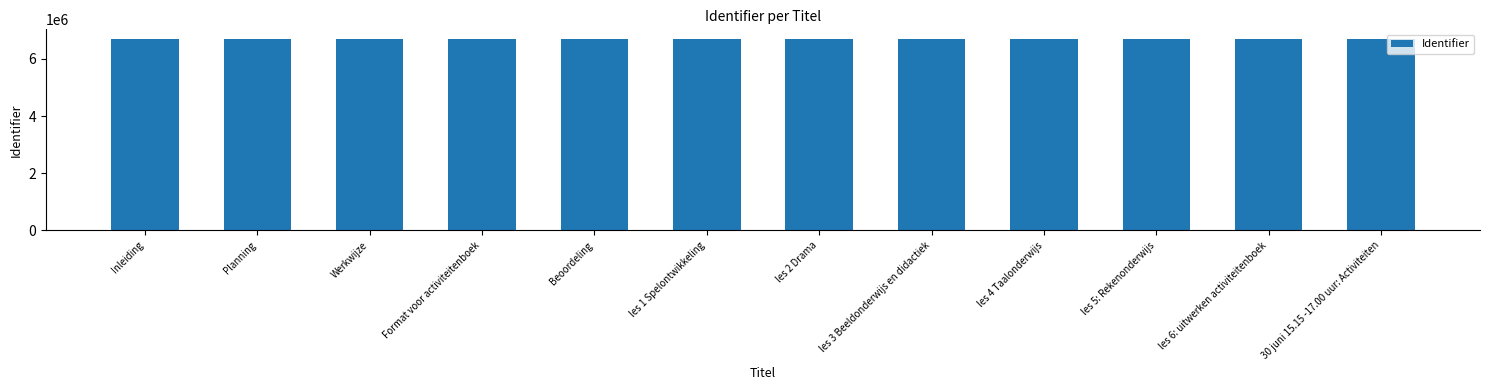

The value at Planning is 6700543. True or false?

True